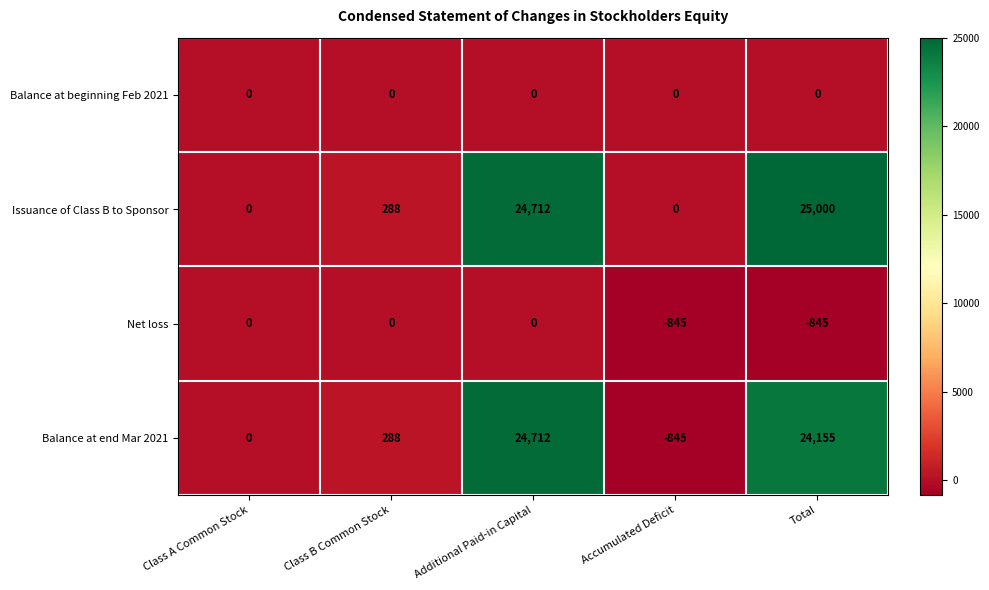

List the labels in order of Balance at end Mar 2021 value, smallest first.

Accumulated Deficit, Class A Common Stock, Class B Common Stock, Total, Additional Paid-in Capital